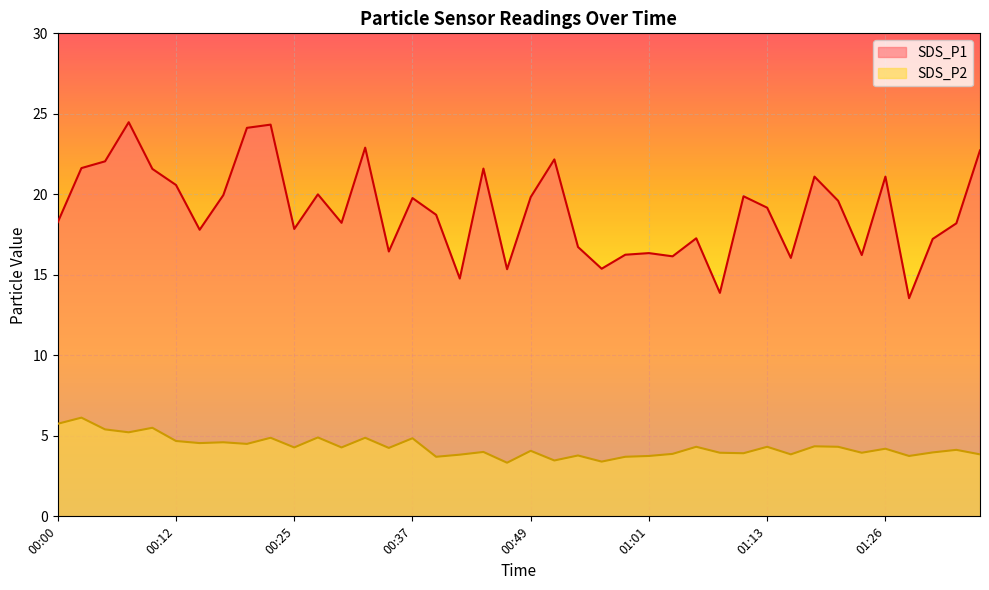

Which label corresponds to the largest value in the chart?

00:08